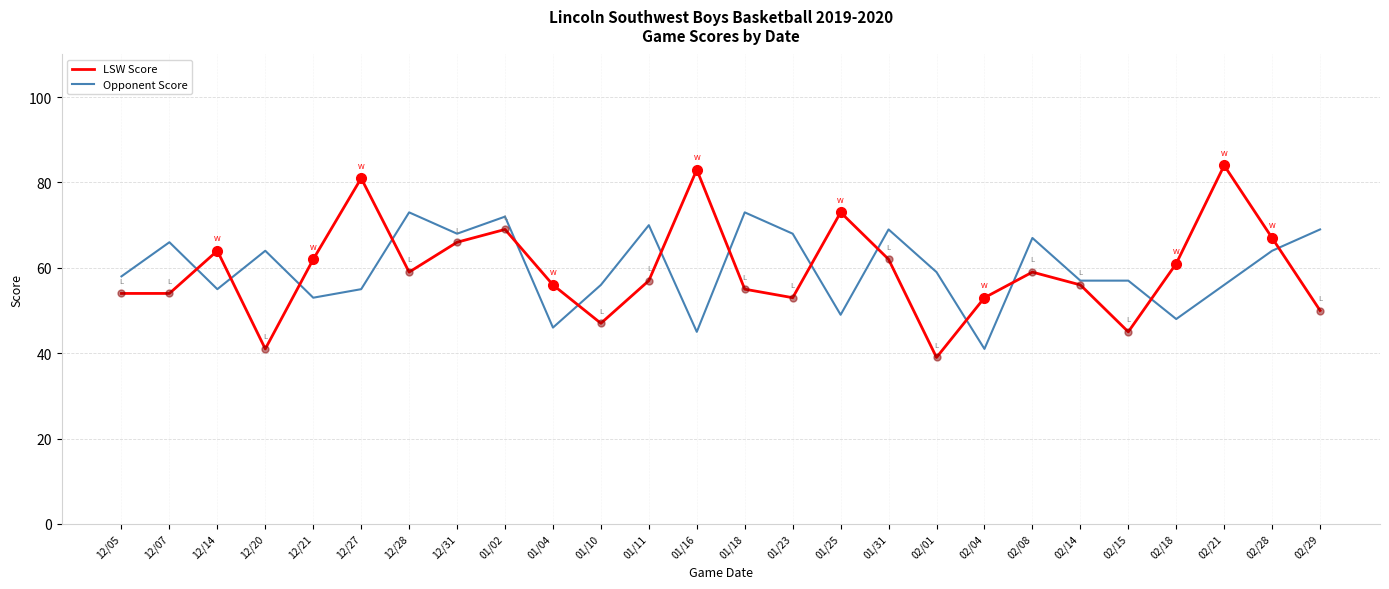

What is the minimum value shown in the chart?

39